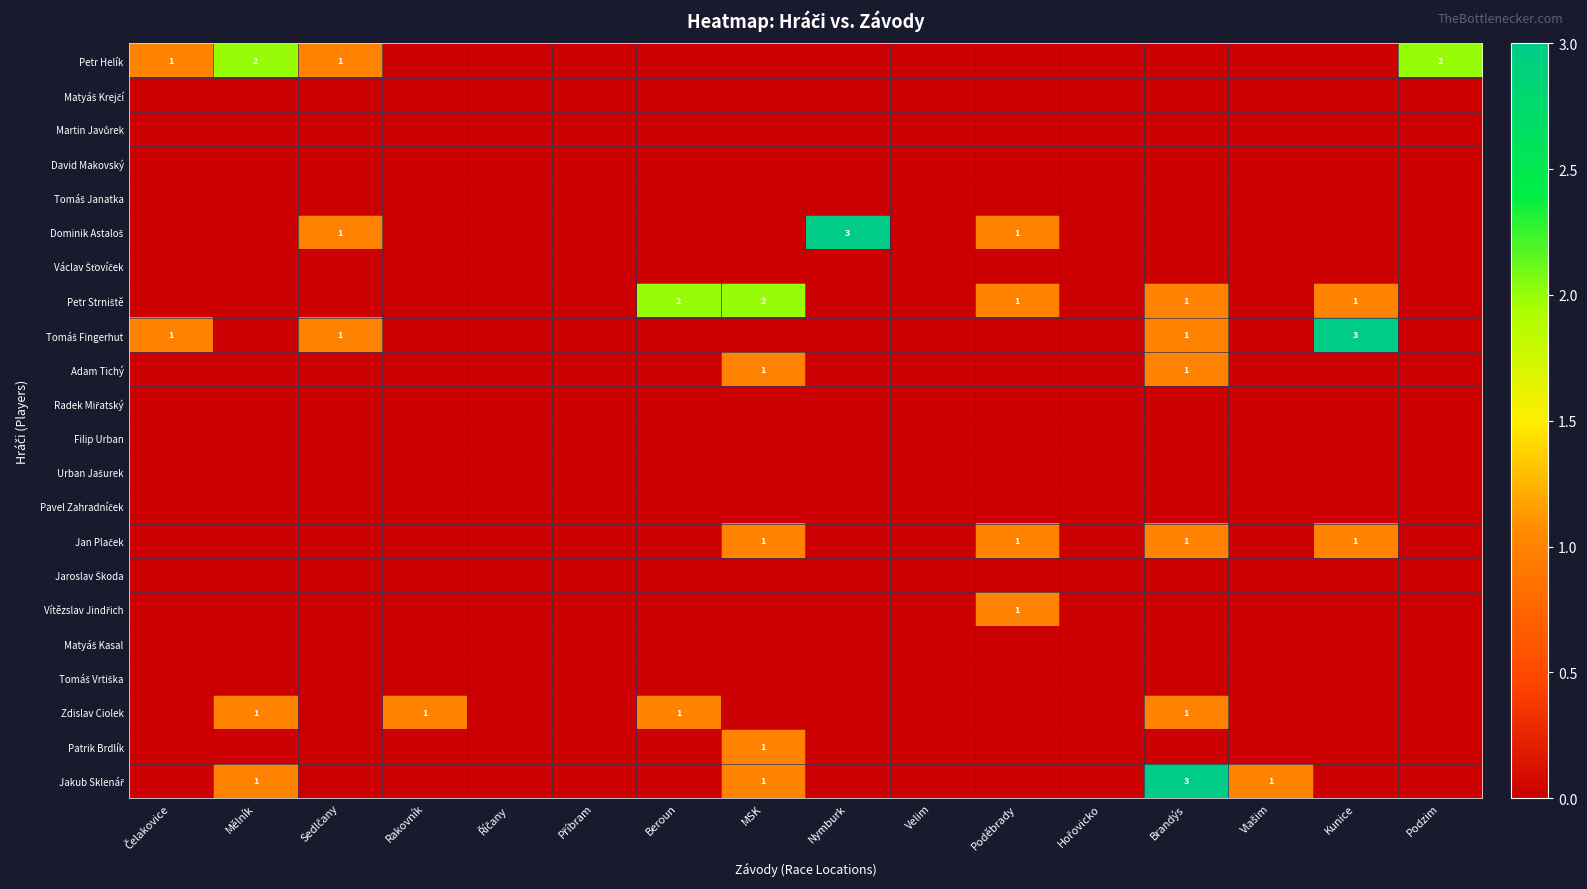

What is the total value across all series at MSK?

6